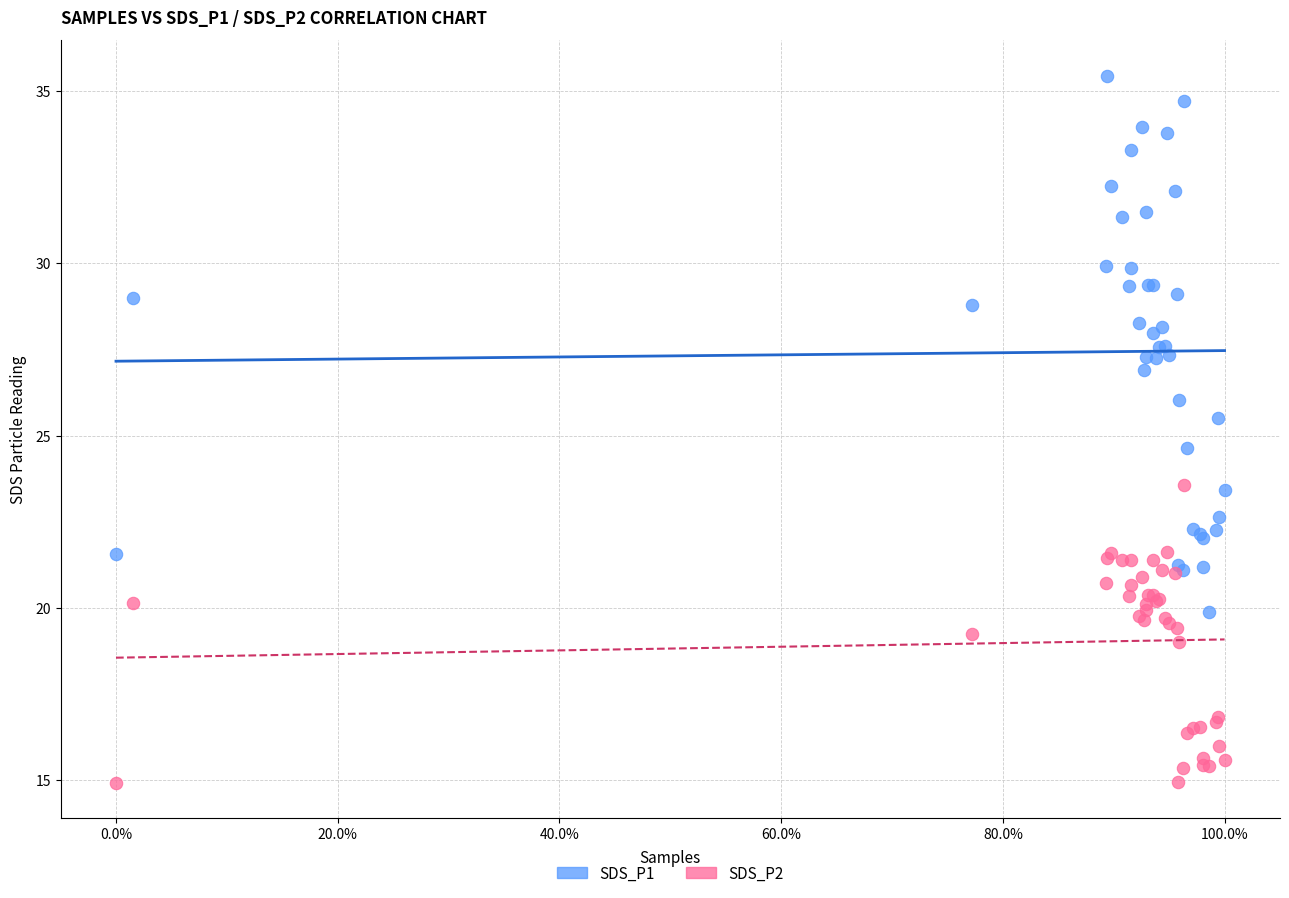

Which series contains the highest Y value?

SDS_P1